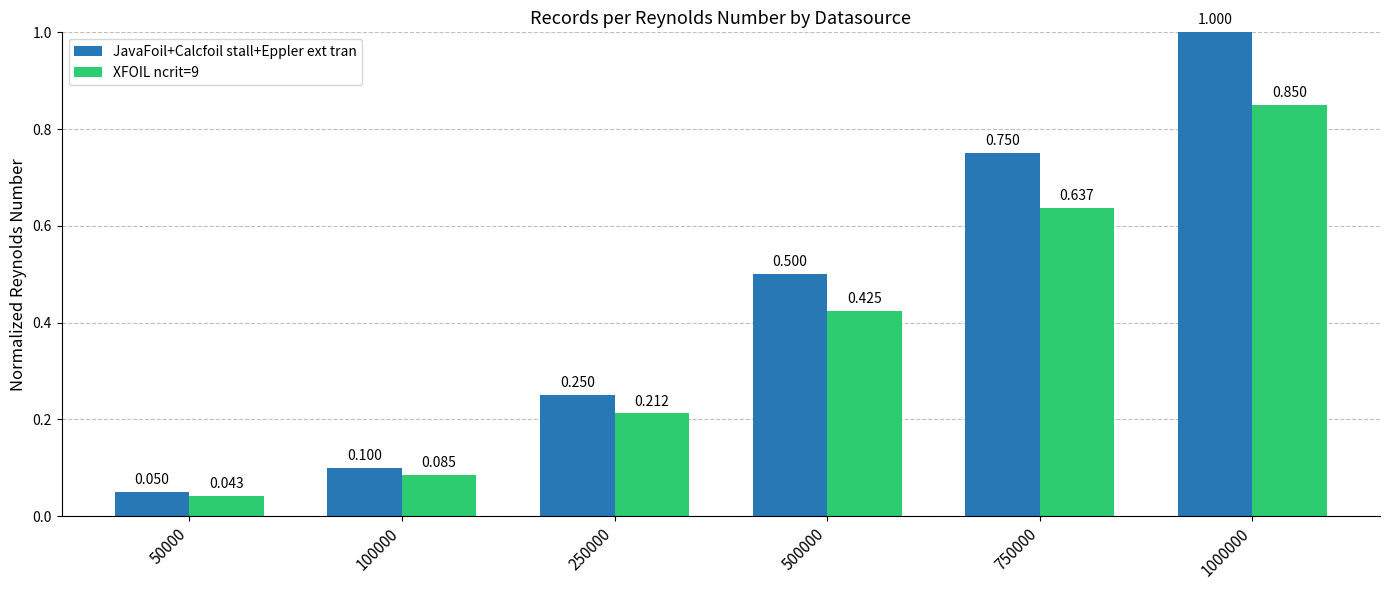

How many bars are there in each group?

2